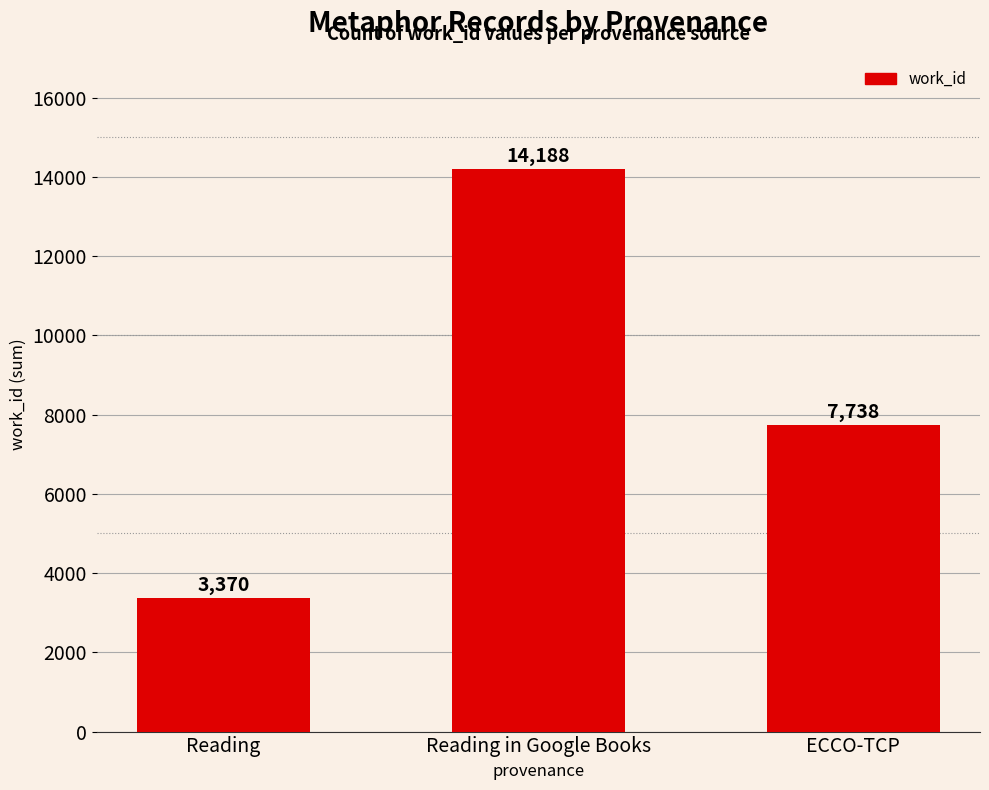

Rank the categories by value from lowest to highest.

Reading, ECCO-TCP, Reading in Google Books